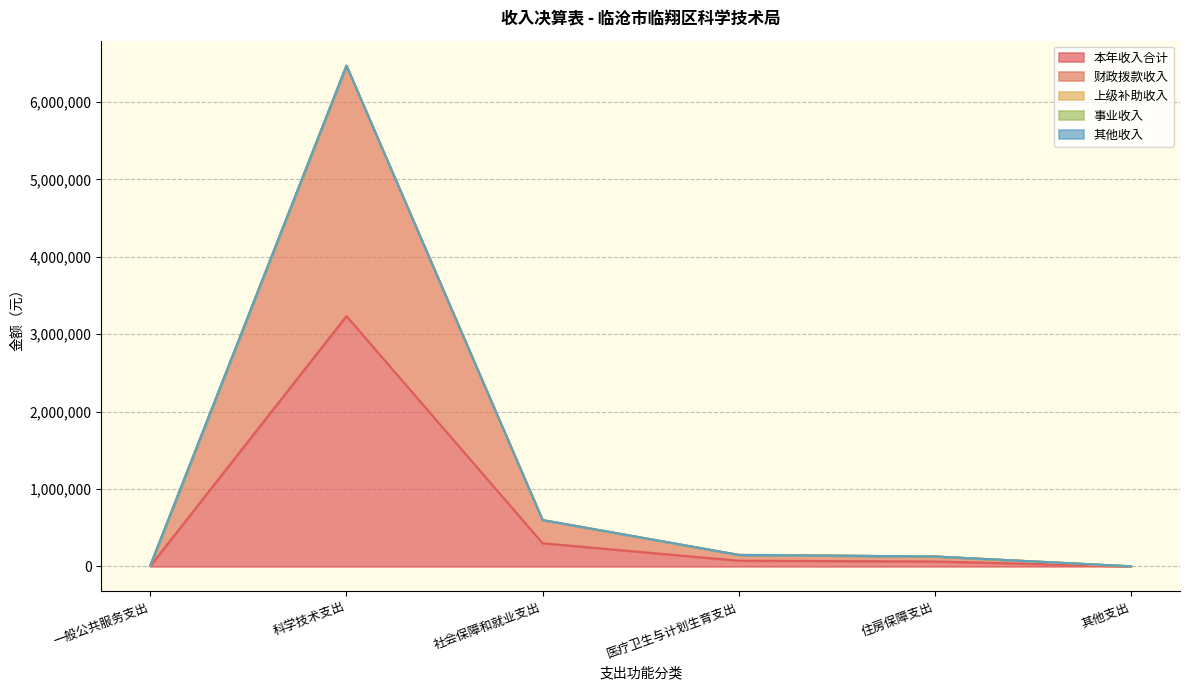

Where is the first local maximum for 本年收入合计?

科学技术支出